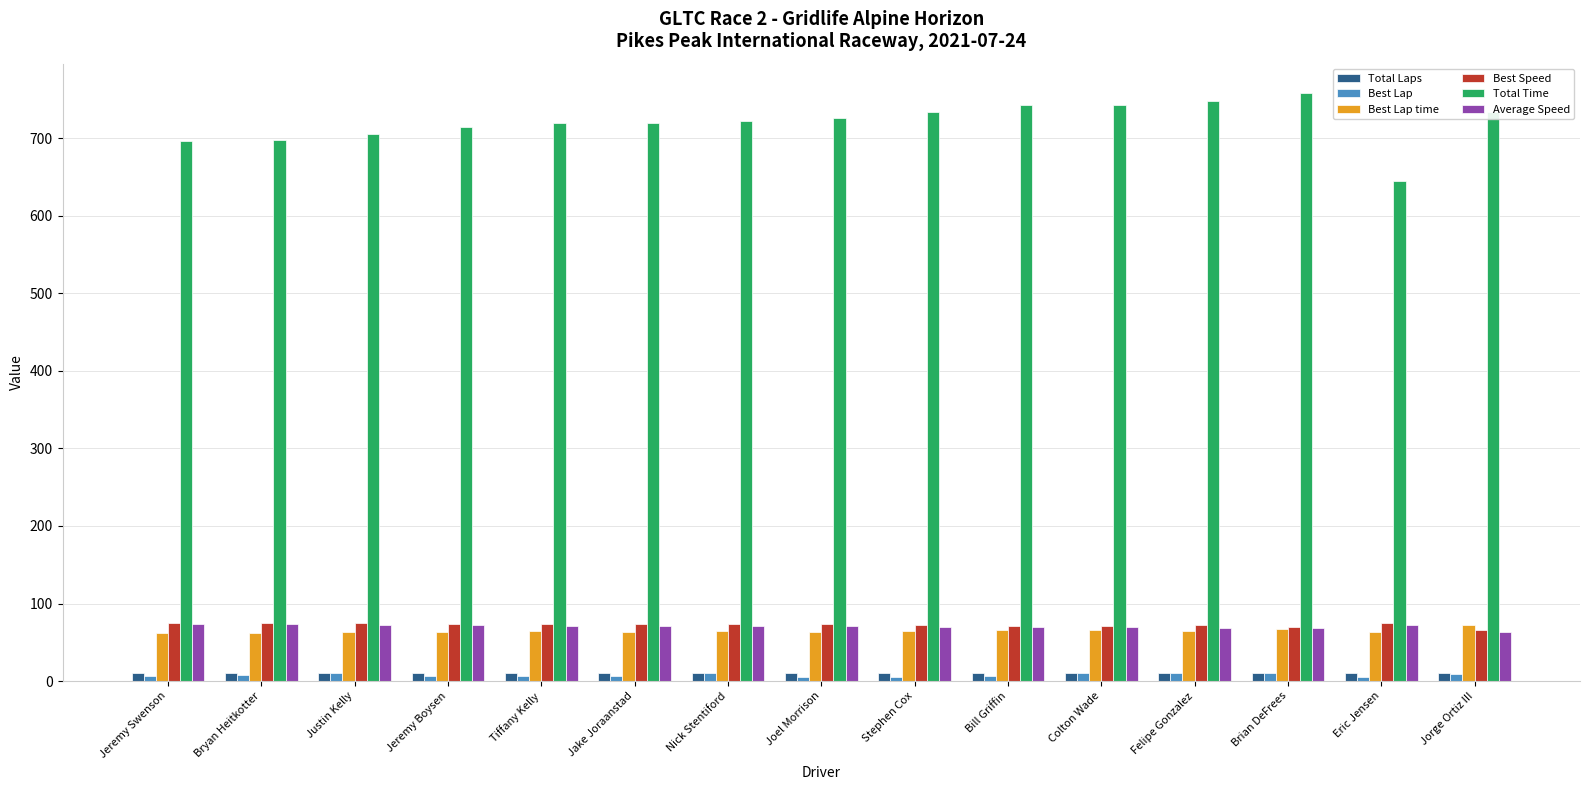

What is the sum of all Best Lap time values?

970.1